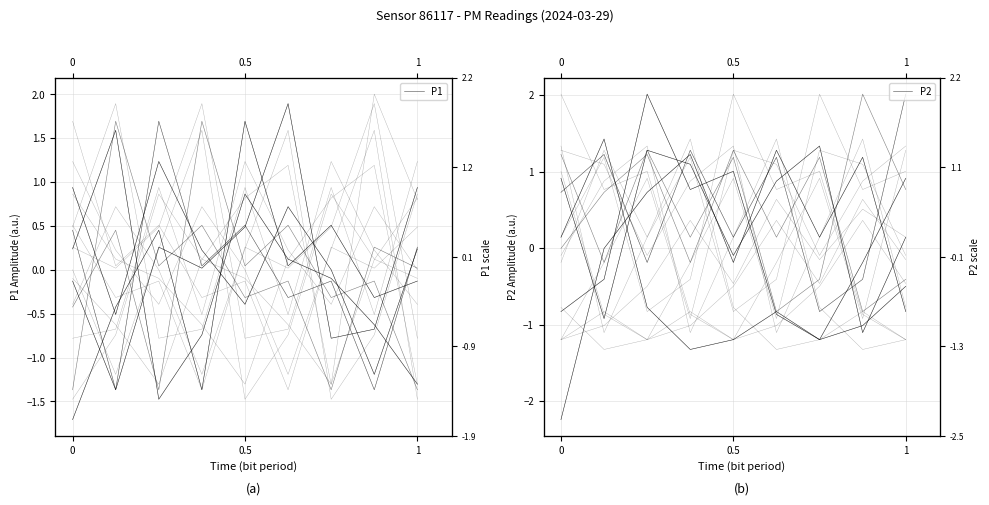

Does the chart have visible grid lines?

Yes